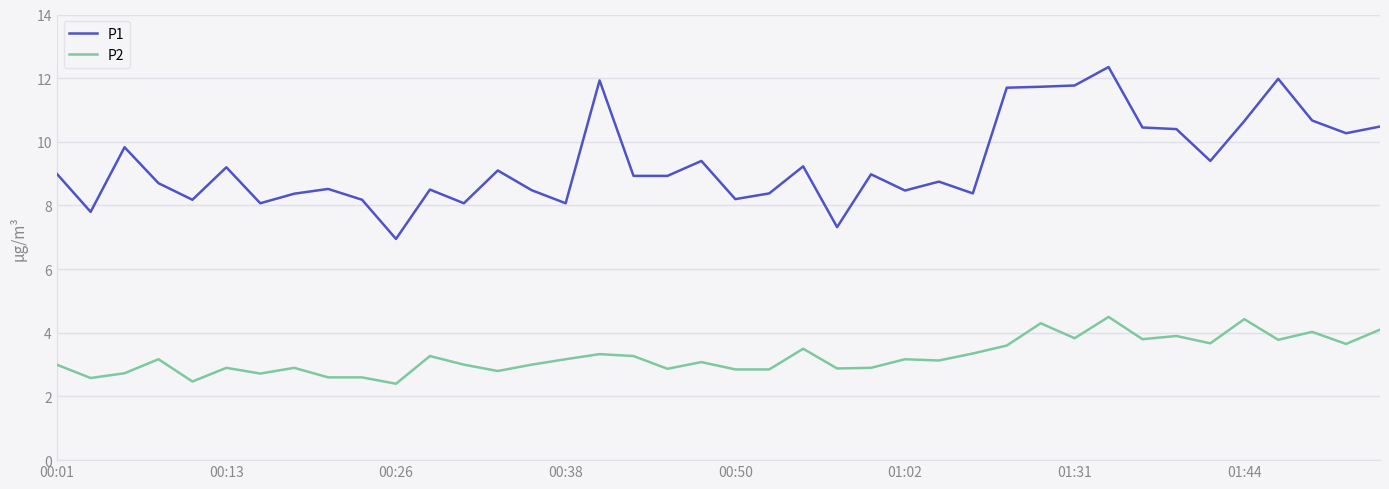

What are all the series names shown in the legend?

P1, P2